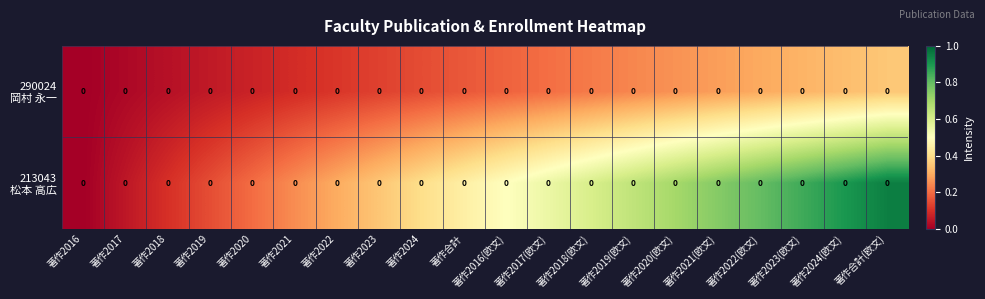

How many data points does each series have?

20